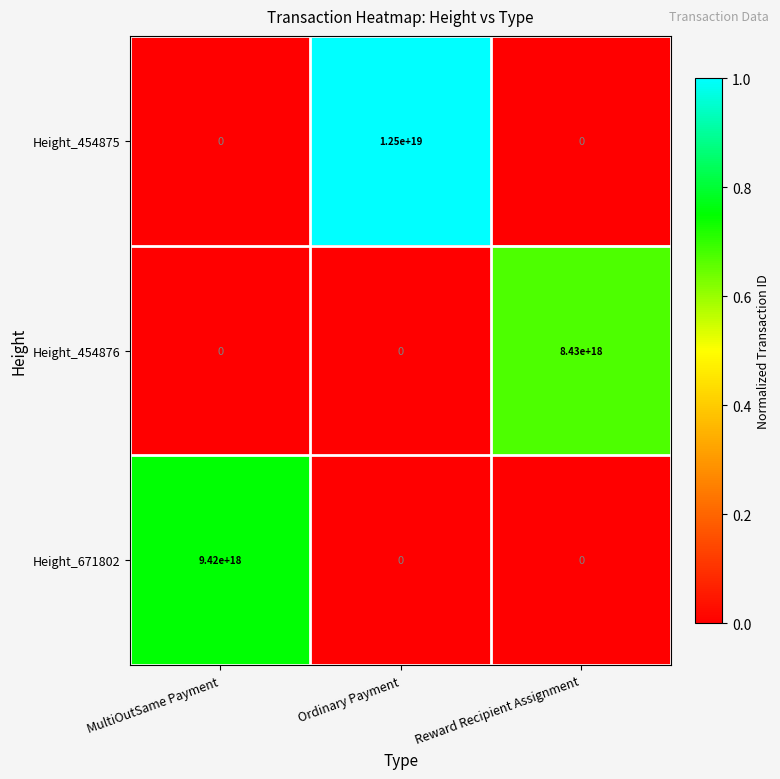

Count the Height_454875 values in the range 0 to 12500000000000000000.

3